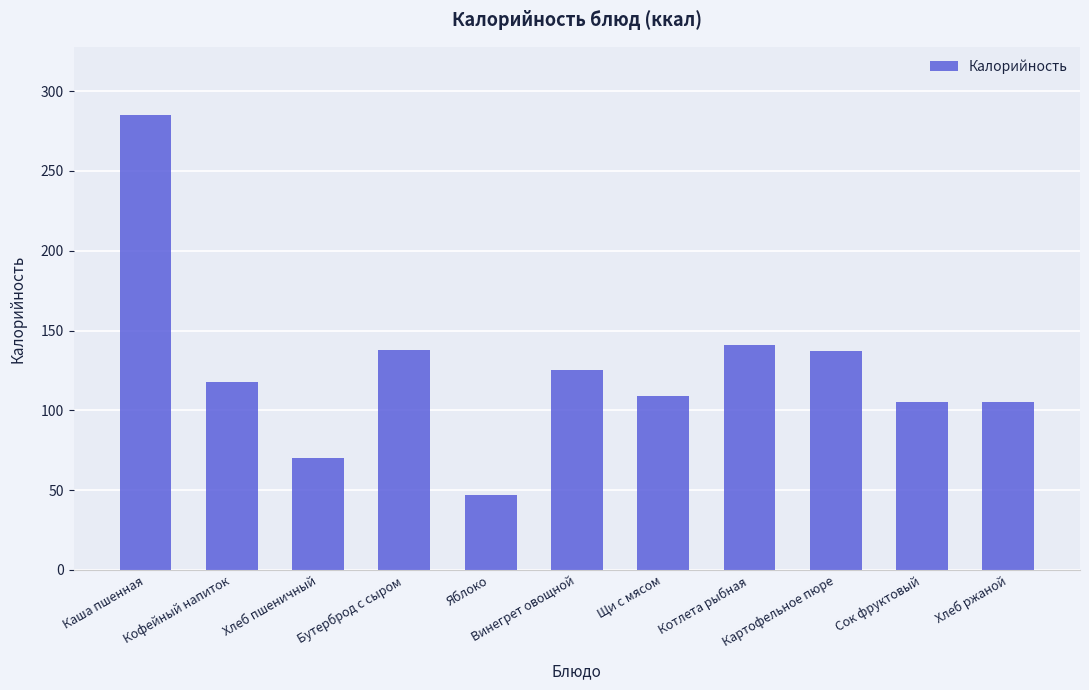

What is the maximum value shown in the chart?

285.0